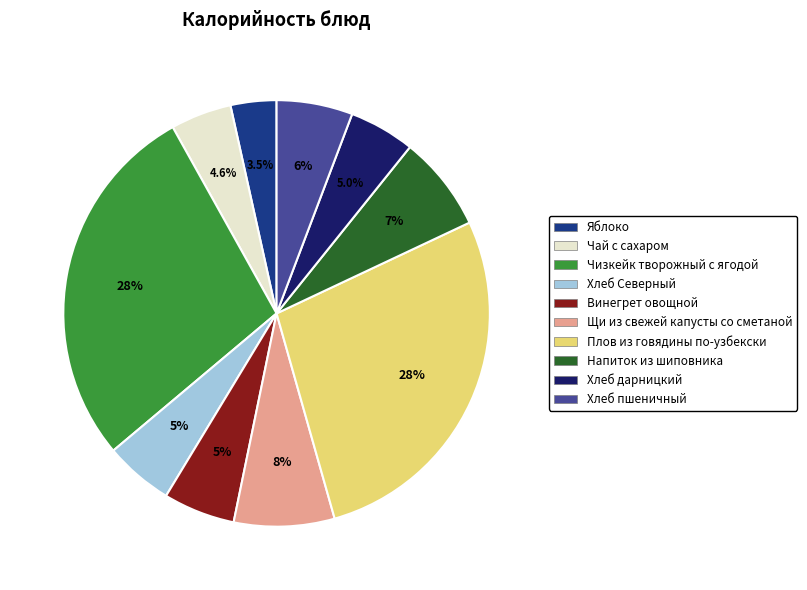

Which slice is the smallest?

Яблоко